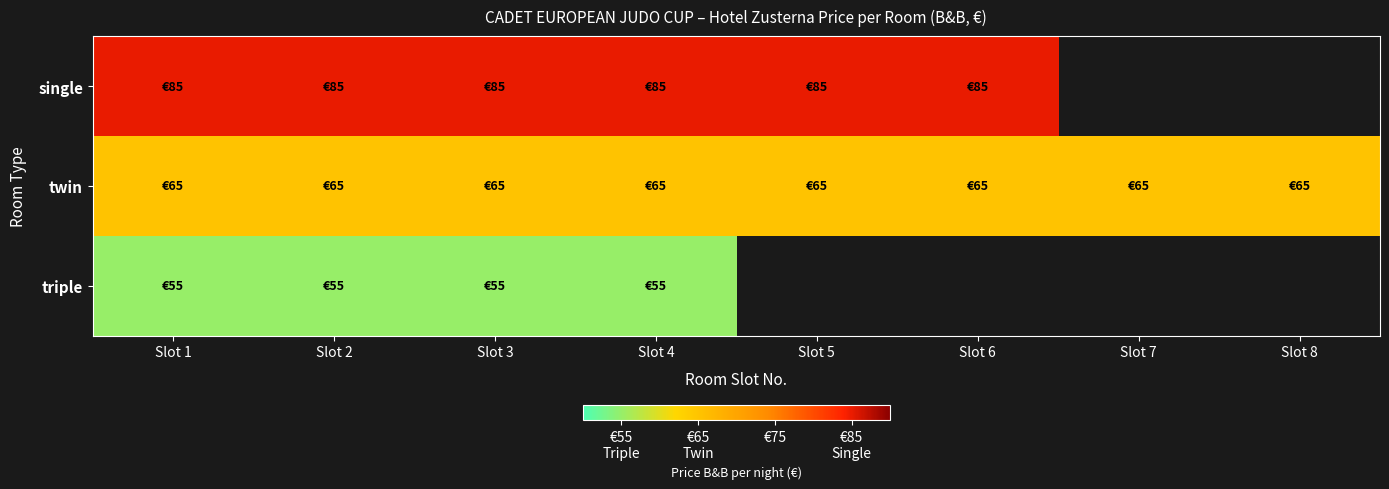

How many series are shown in this chart?

3